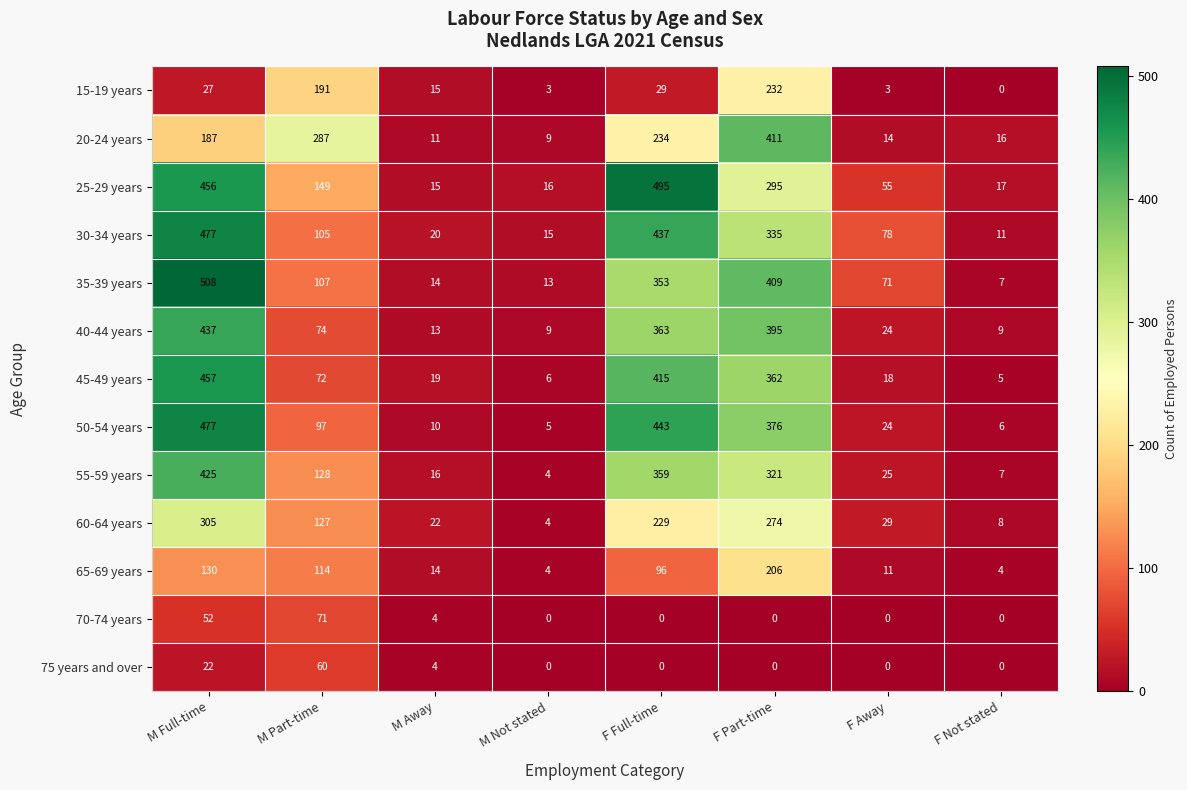

What is the difference between the maximum and minimum values in the 35-39 years series?

501